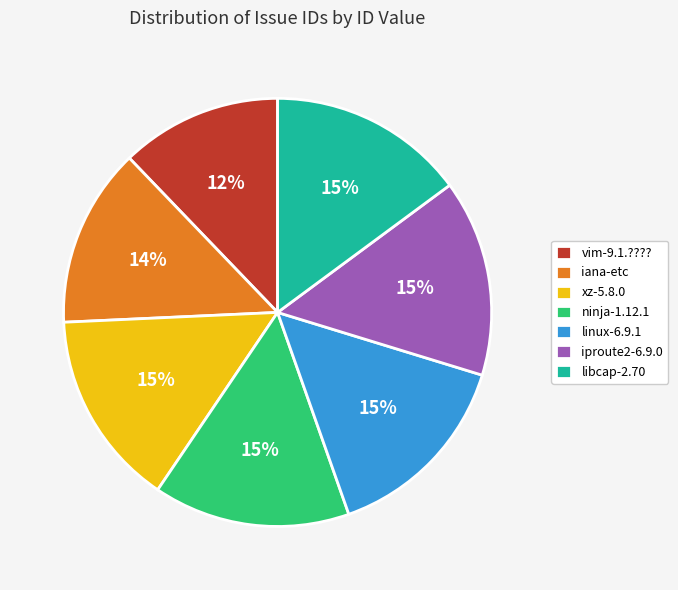

Which category has the smallest portion of the pie?

vim-9.1.????